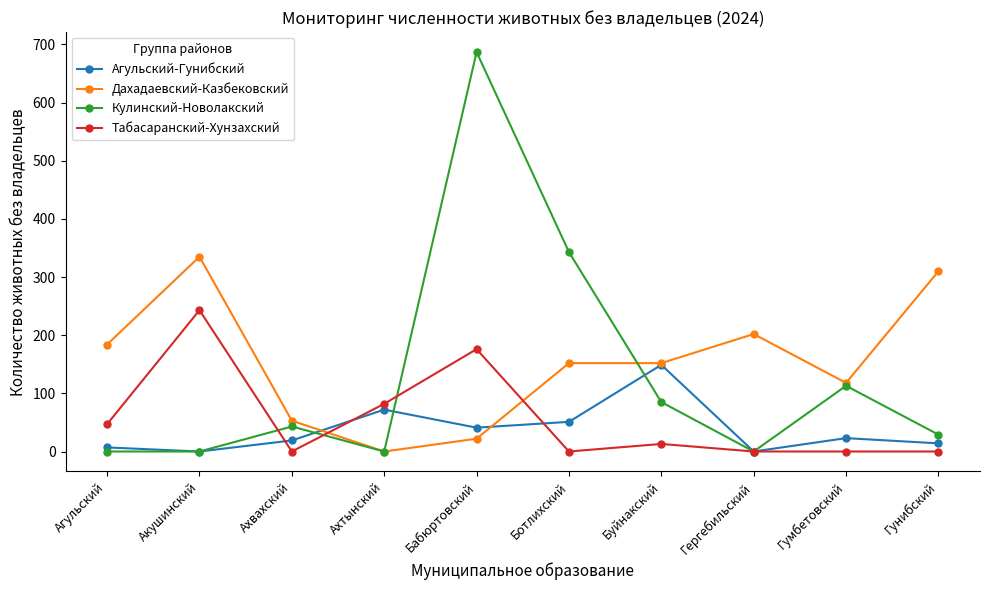

What position from the right is Акушинский?

9